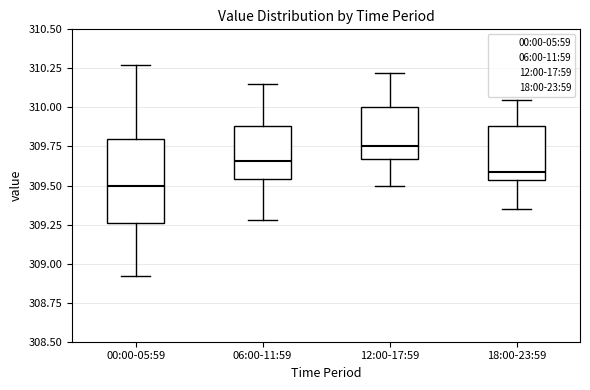

Where does the median line of the box for 12:00-17:59 sit on the y-axis? The values are not printed on the chart, so give them approximately, as read against the axis.

309.75